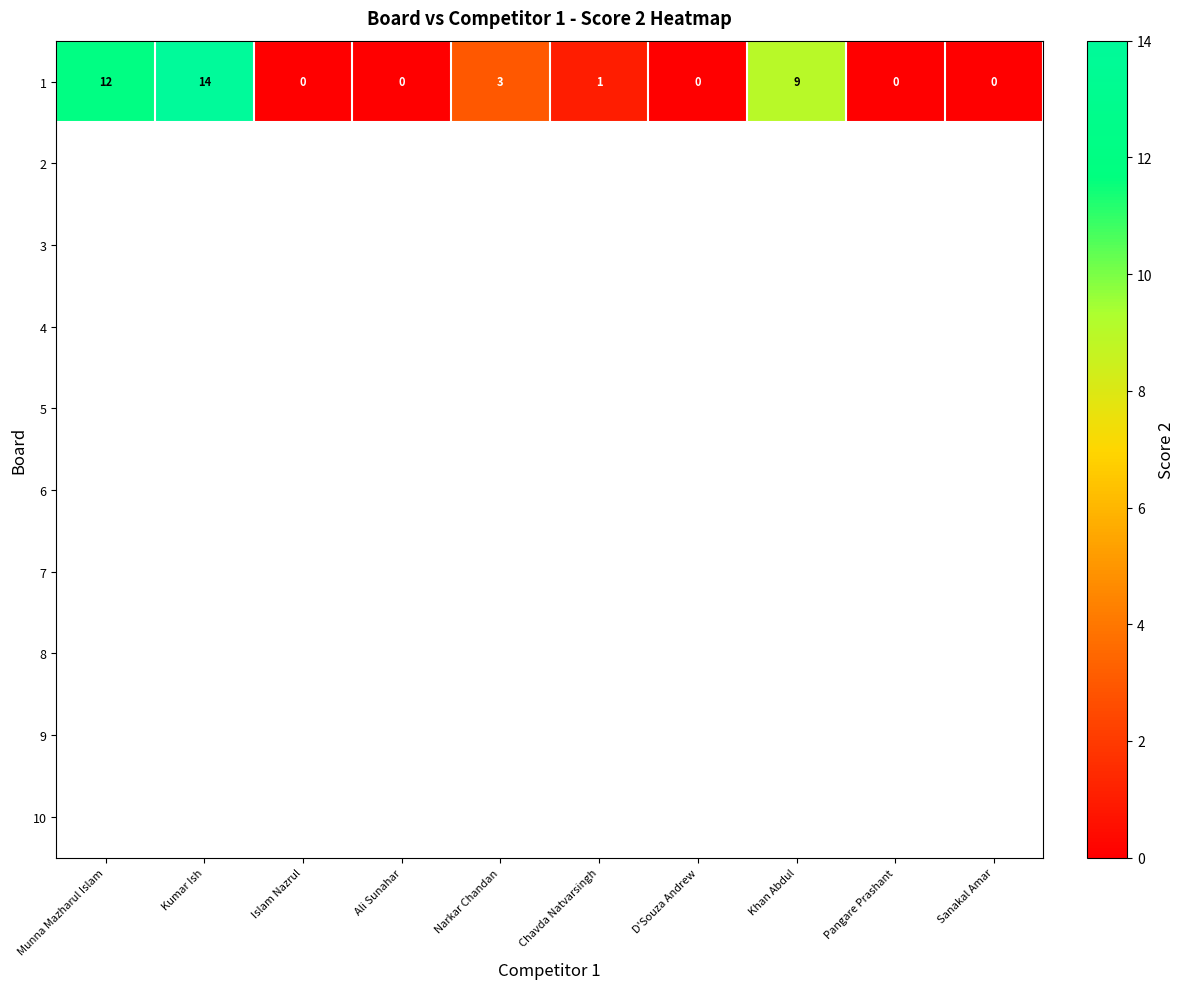

What is the difference between the maximum and minimum values?

14